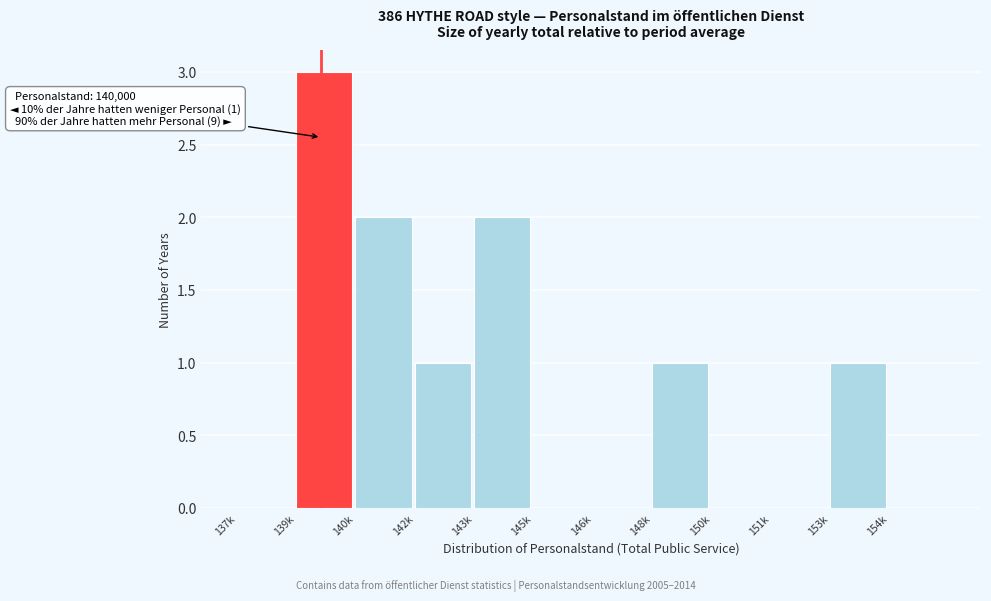

Reading right to left, transcribe all the data shown in this chart.

154k=0	153k=1	151k=0	150k=0	148k=1	146k=0	145k=0	143k=2	142k=1	140k=2	139k=3	137k=0